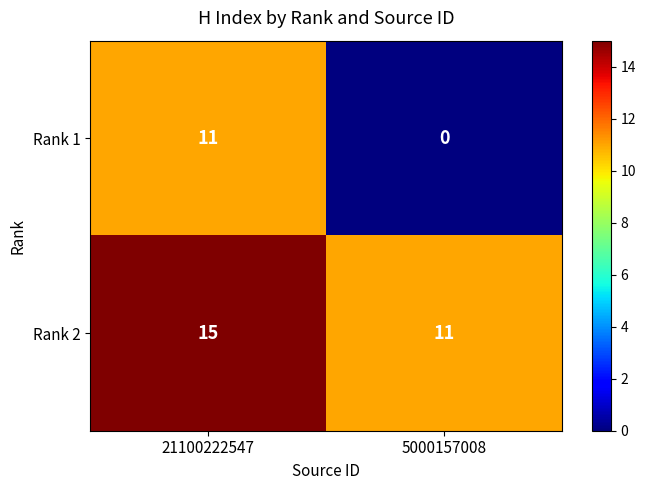

Which label corresponds to the largest value in the chart?

21100222547